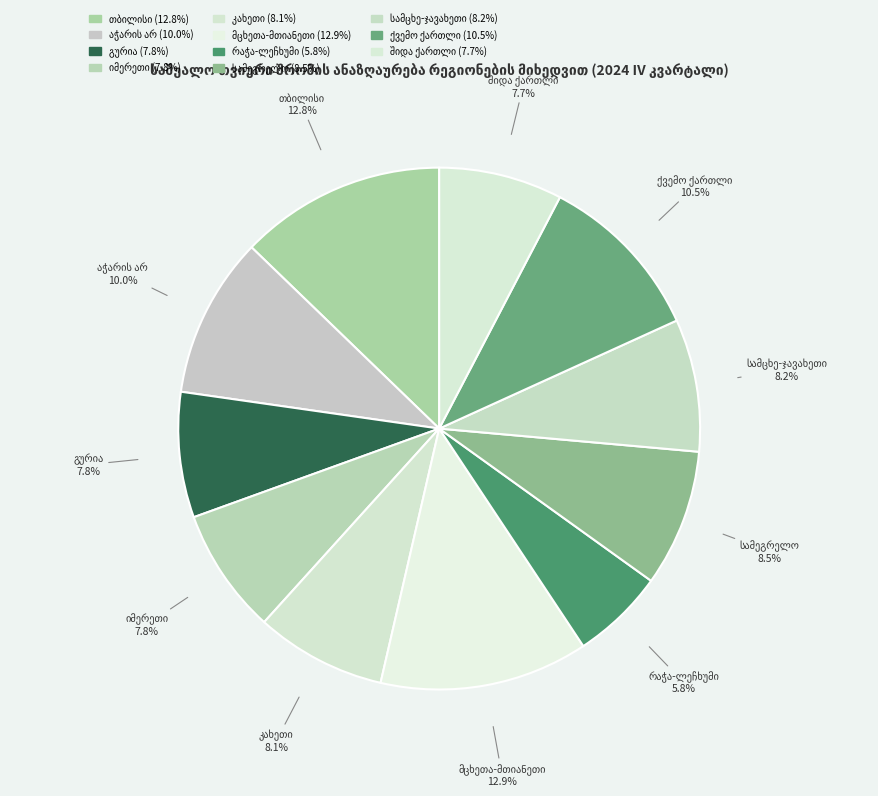

To the nearest percent, what portion does სამეგრელო represent?

8%